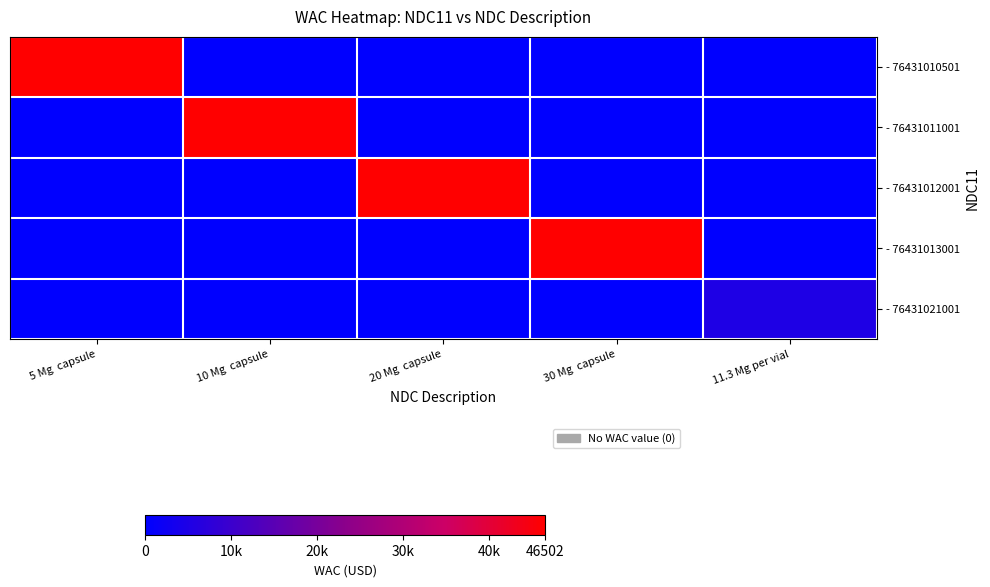

Between 10 Mg  capsule and 5 Mg  capsule, which is larger?

5 Mg  capsule